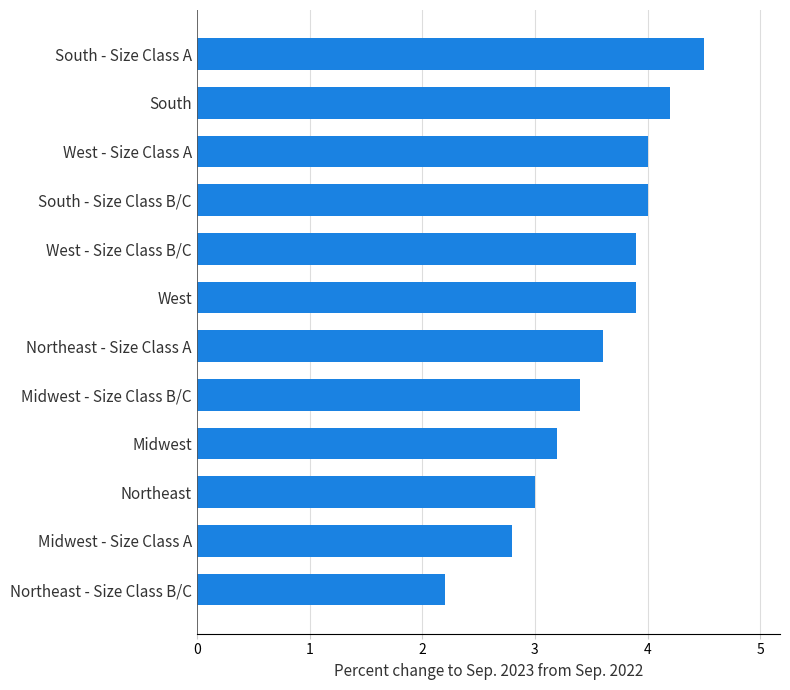

What is the approximate value at Midwest - Size Class B/C?

3.4